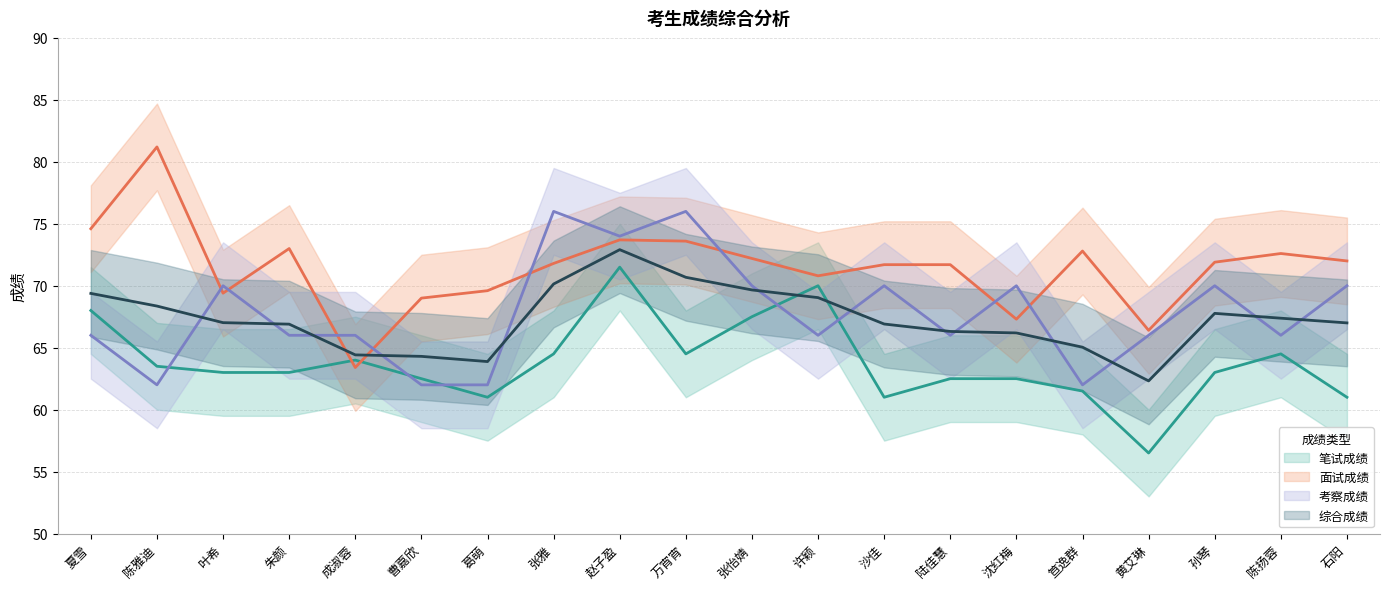

What position from the left is 石阳?

20